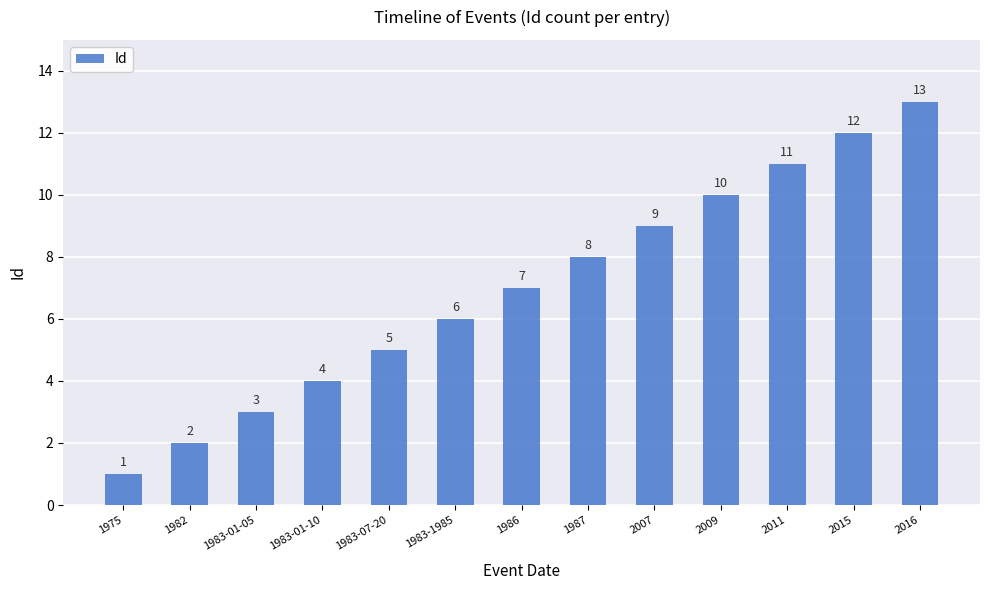

What is the difference between the maximum and second lowest values?

11